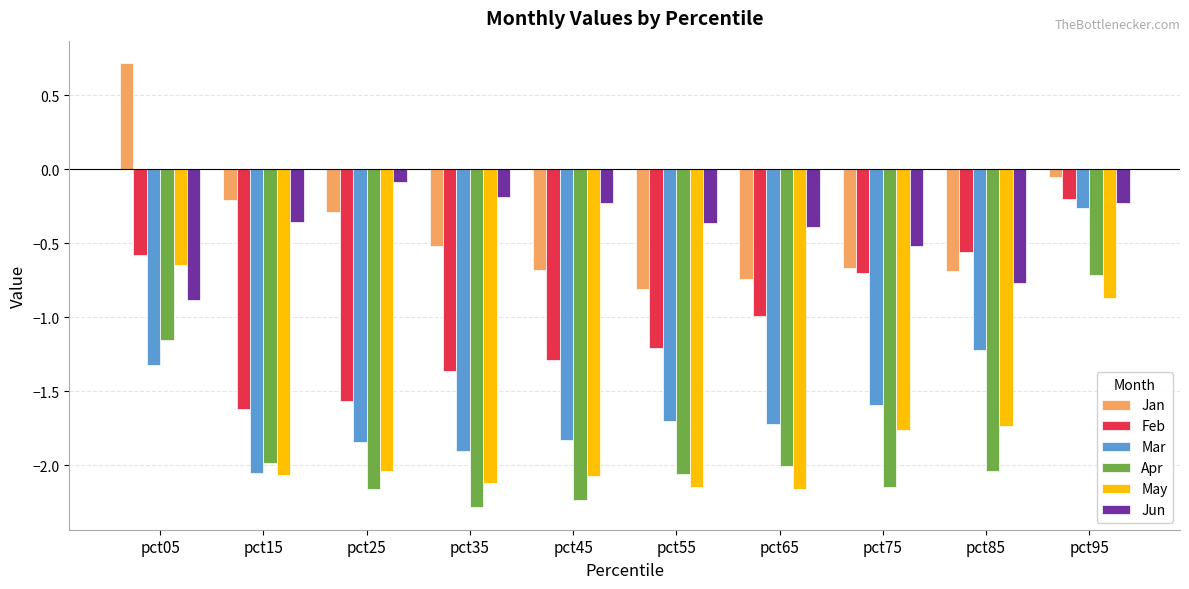

The Jun series shows -0.3 at pct35. True or false?

False